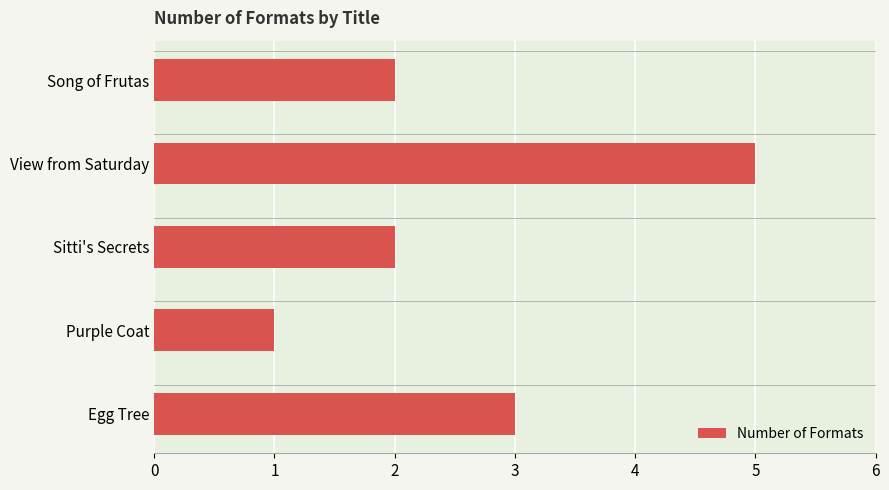

What is the smallest value displayed?

1